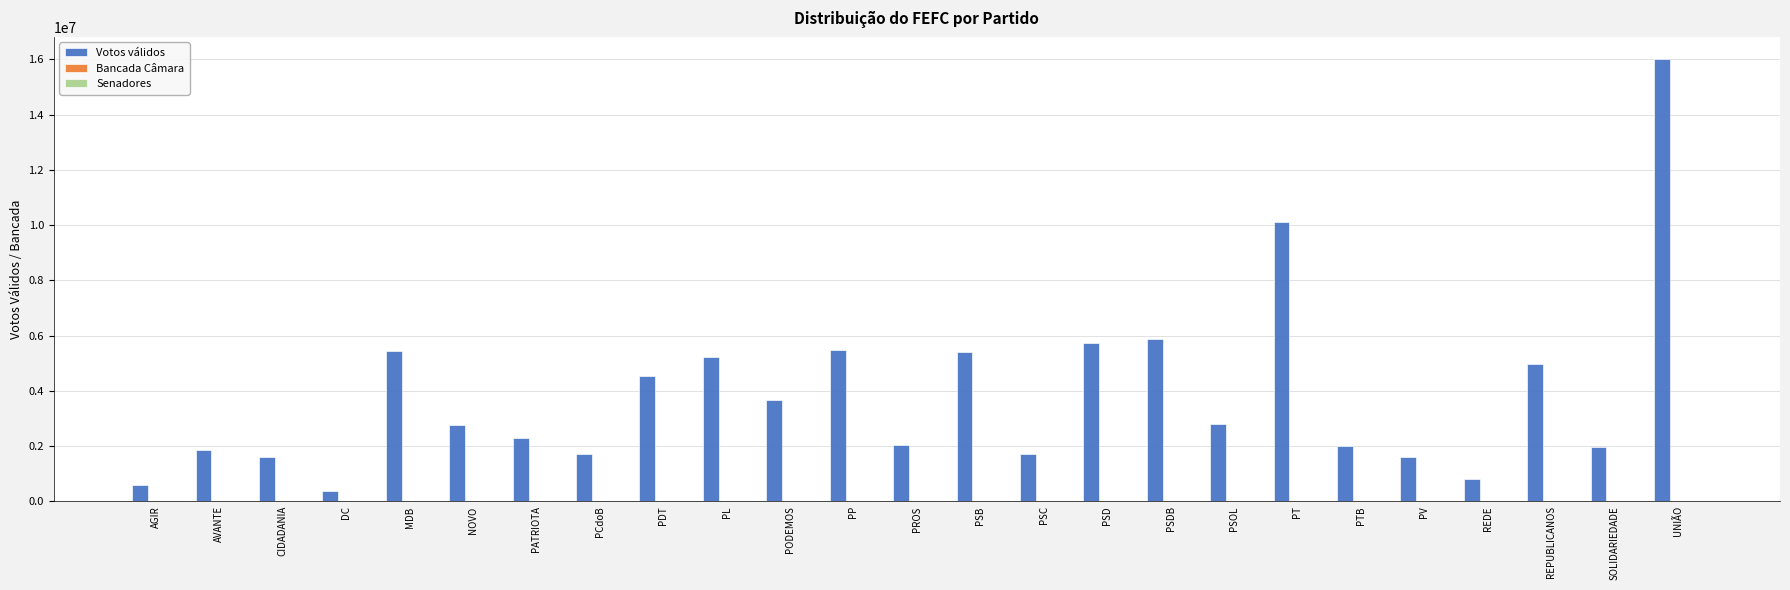

What is the greatest value displayed?

16016165